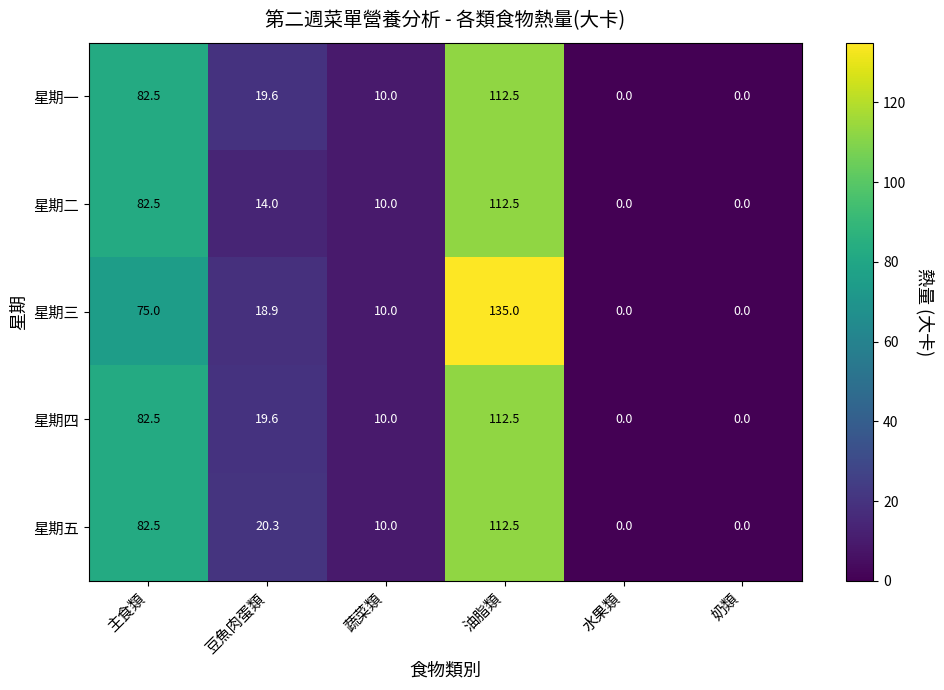

What value does the 星期一 series have at 油脂類?

112.5